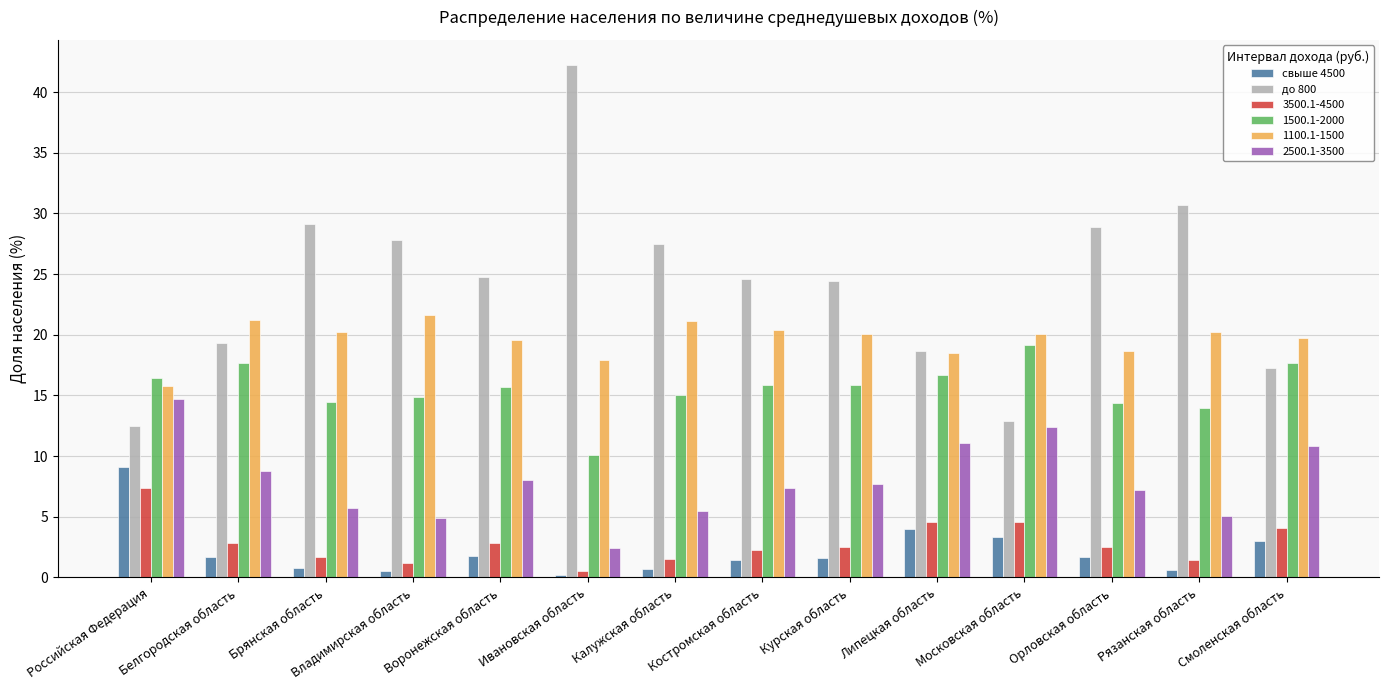

True or false: 1500.1-2000 has a value of 14.5 at Брянская область.

True